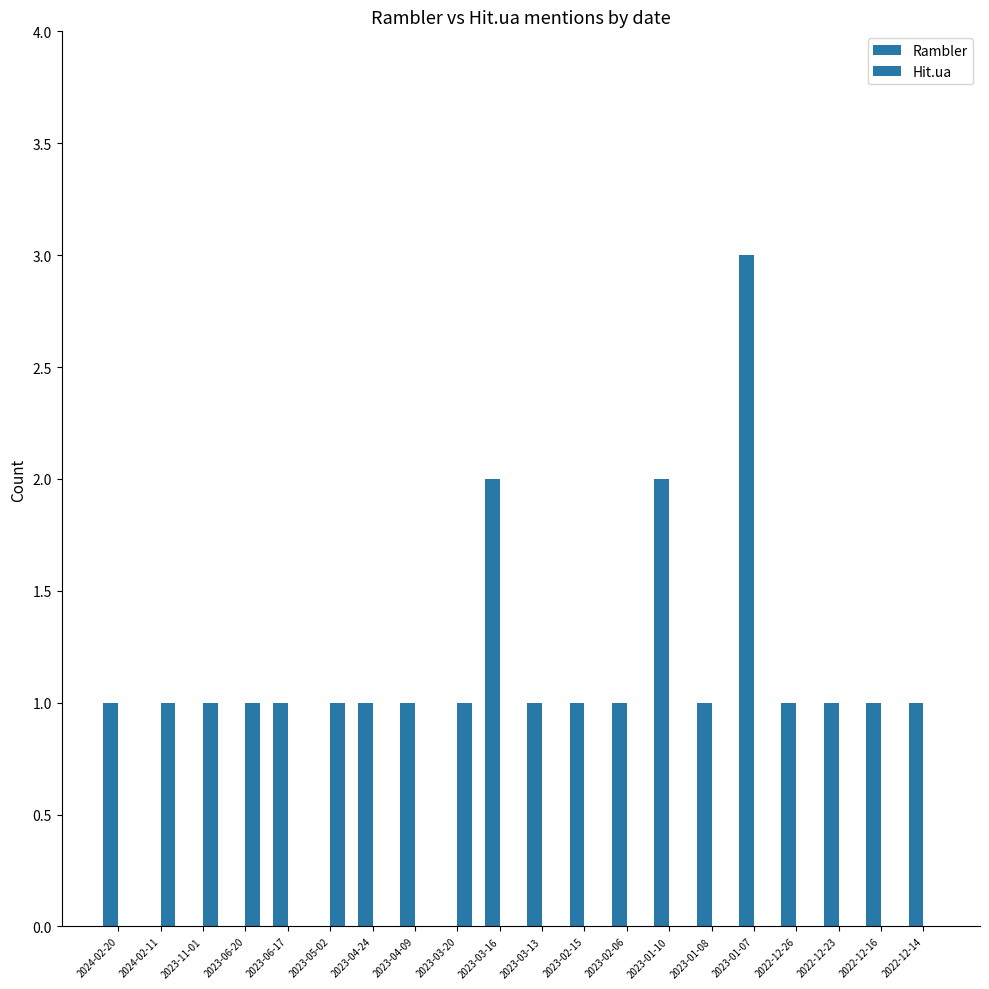

How many data points does each series have?

20